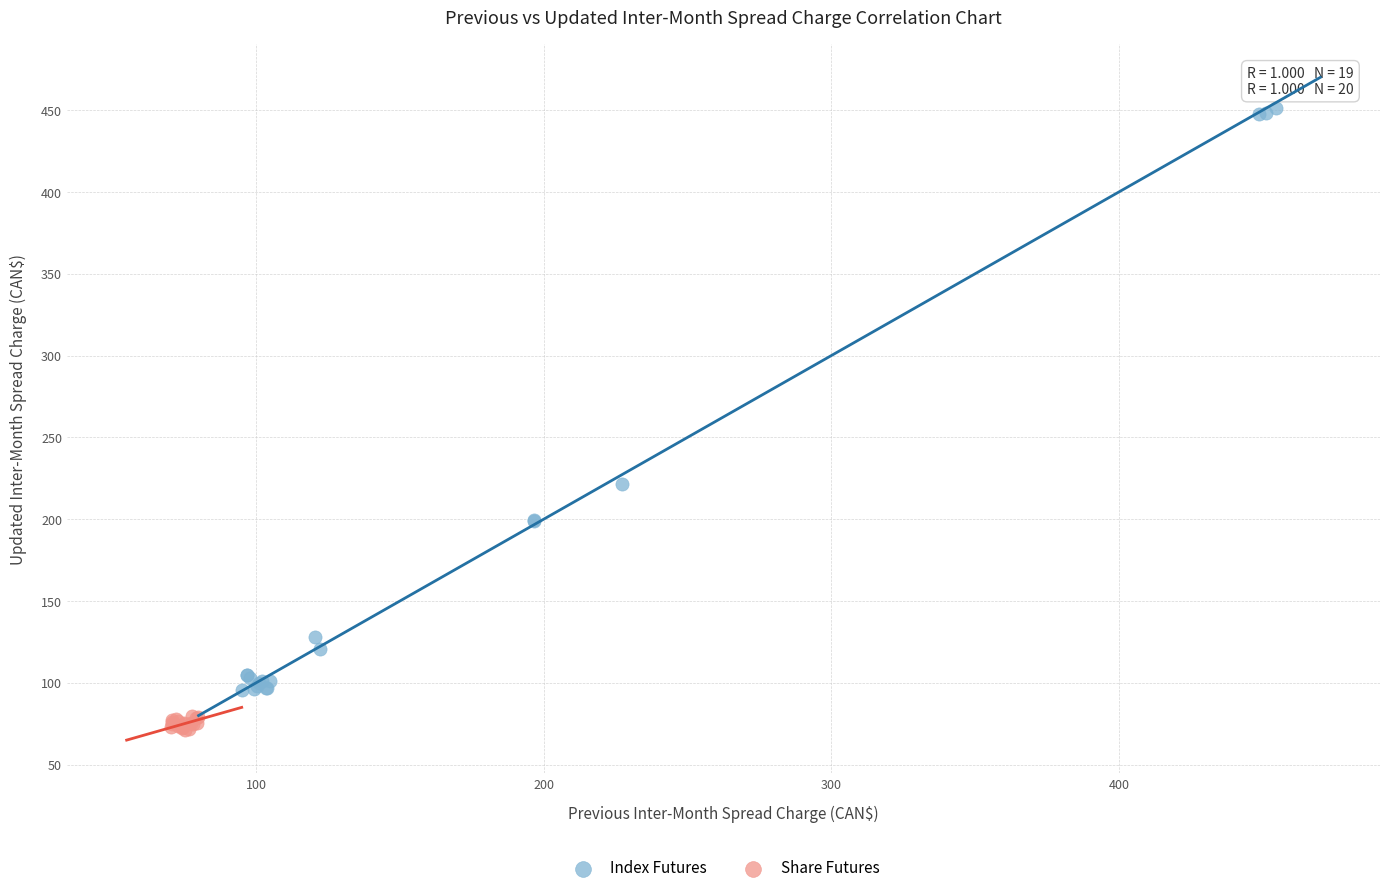

Which series has the largest Y range (max minus min)?

Index Futures